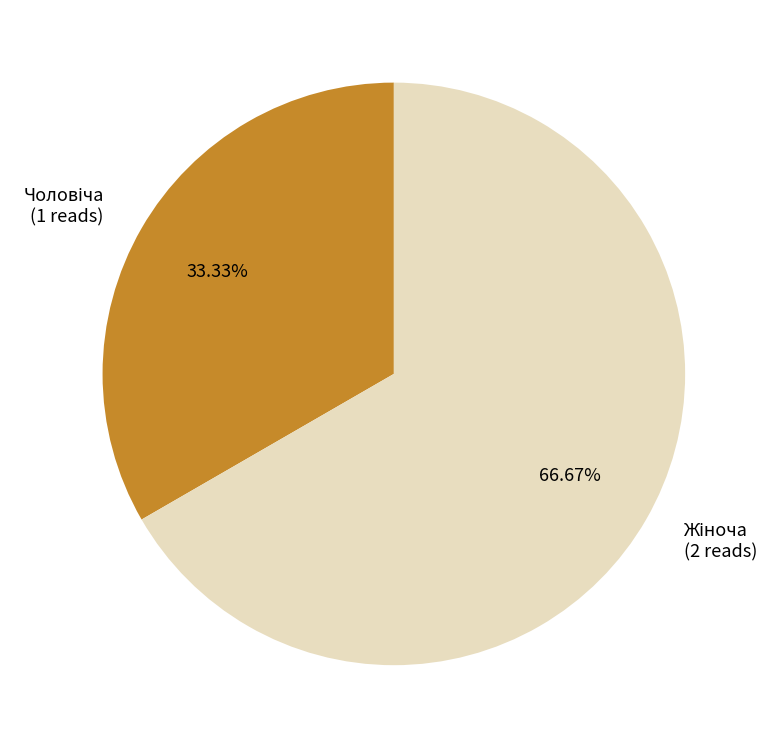

Is there a majority slice in this chart?

Yes